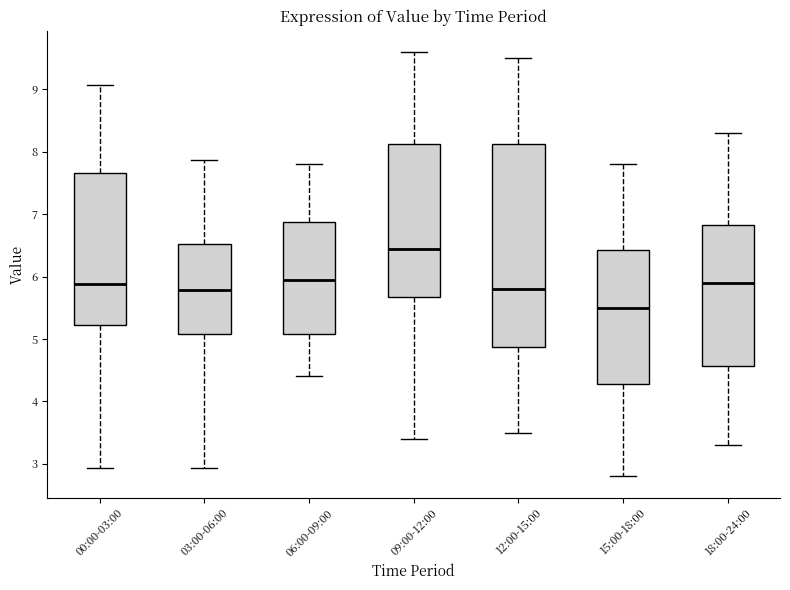

Which box has the lowest median line?

15:00-18:00